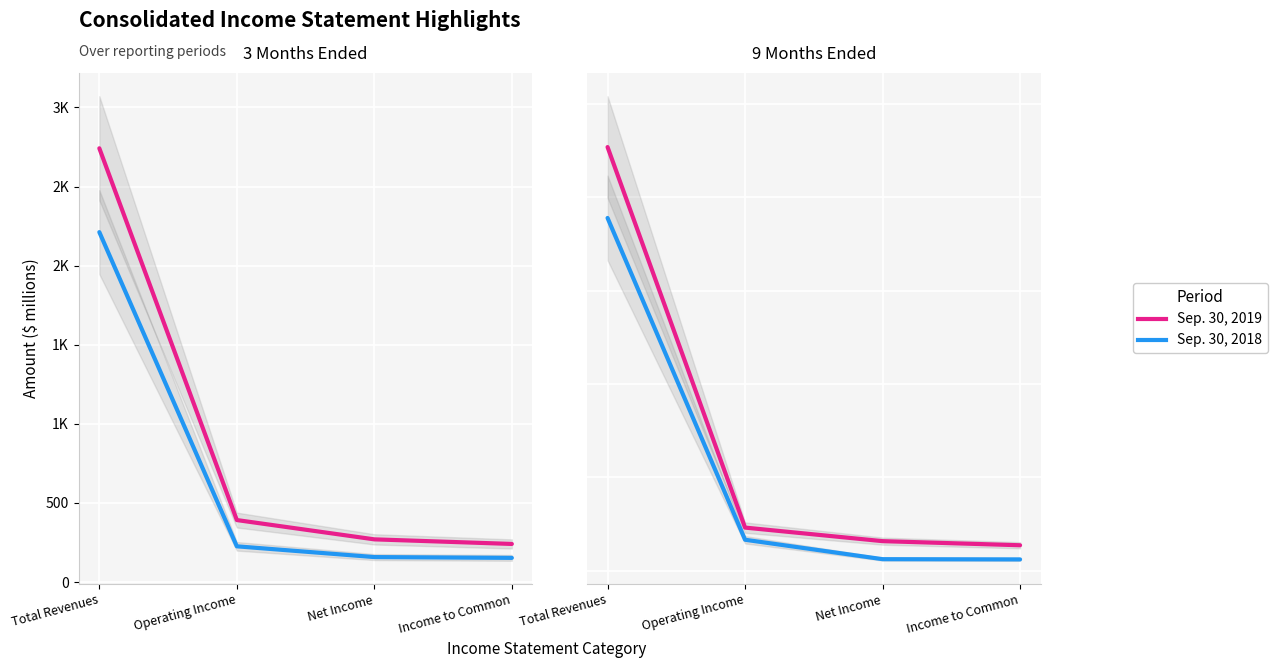

True or false: Sep. 30, 2019 and Sep. 30, 2018 cross at least once.

False